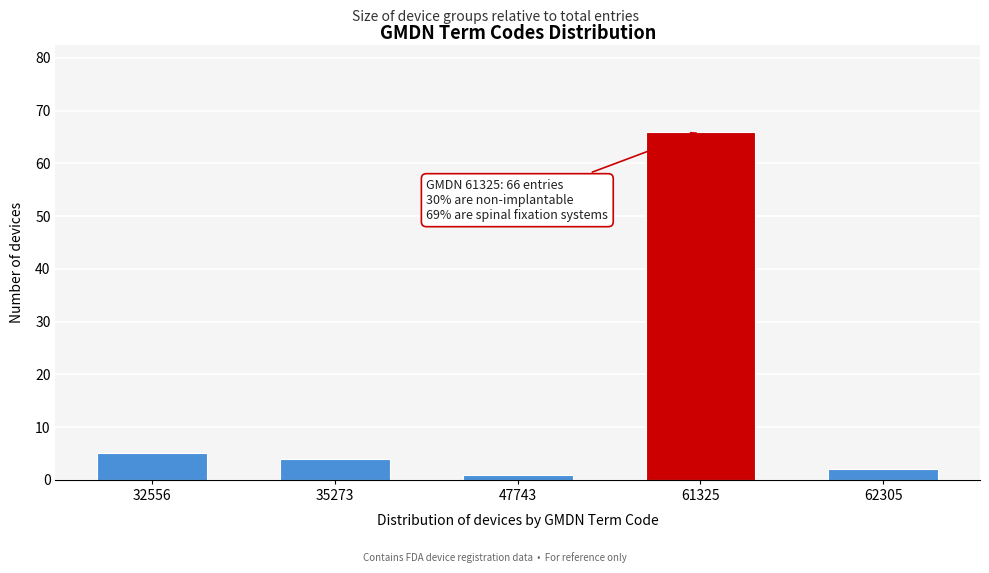

Reading right to left, what are all the values shown in this chart?

2	66	1	4	5